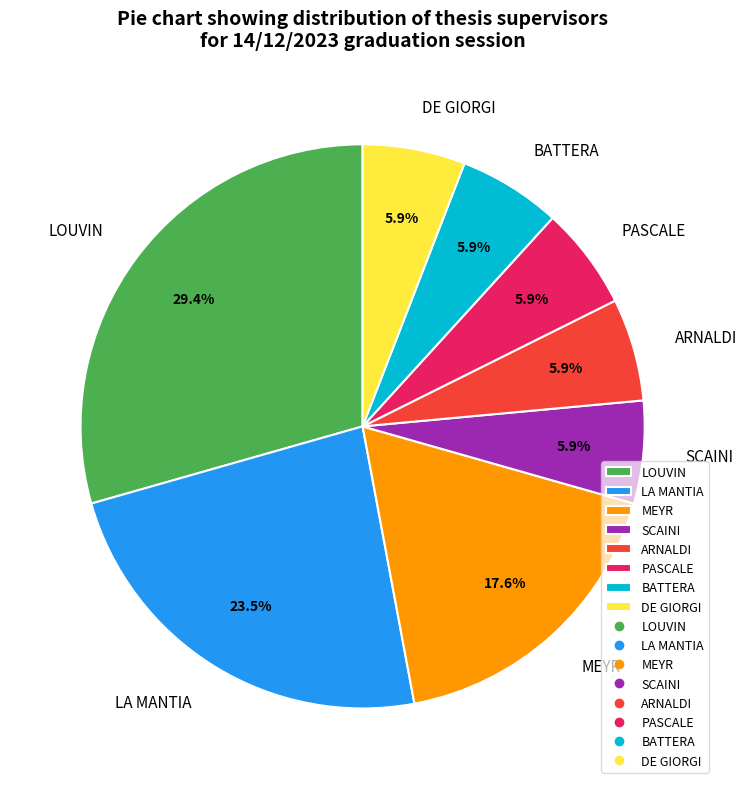

What is the largest slice in the pie chart?

LOUVIN